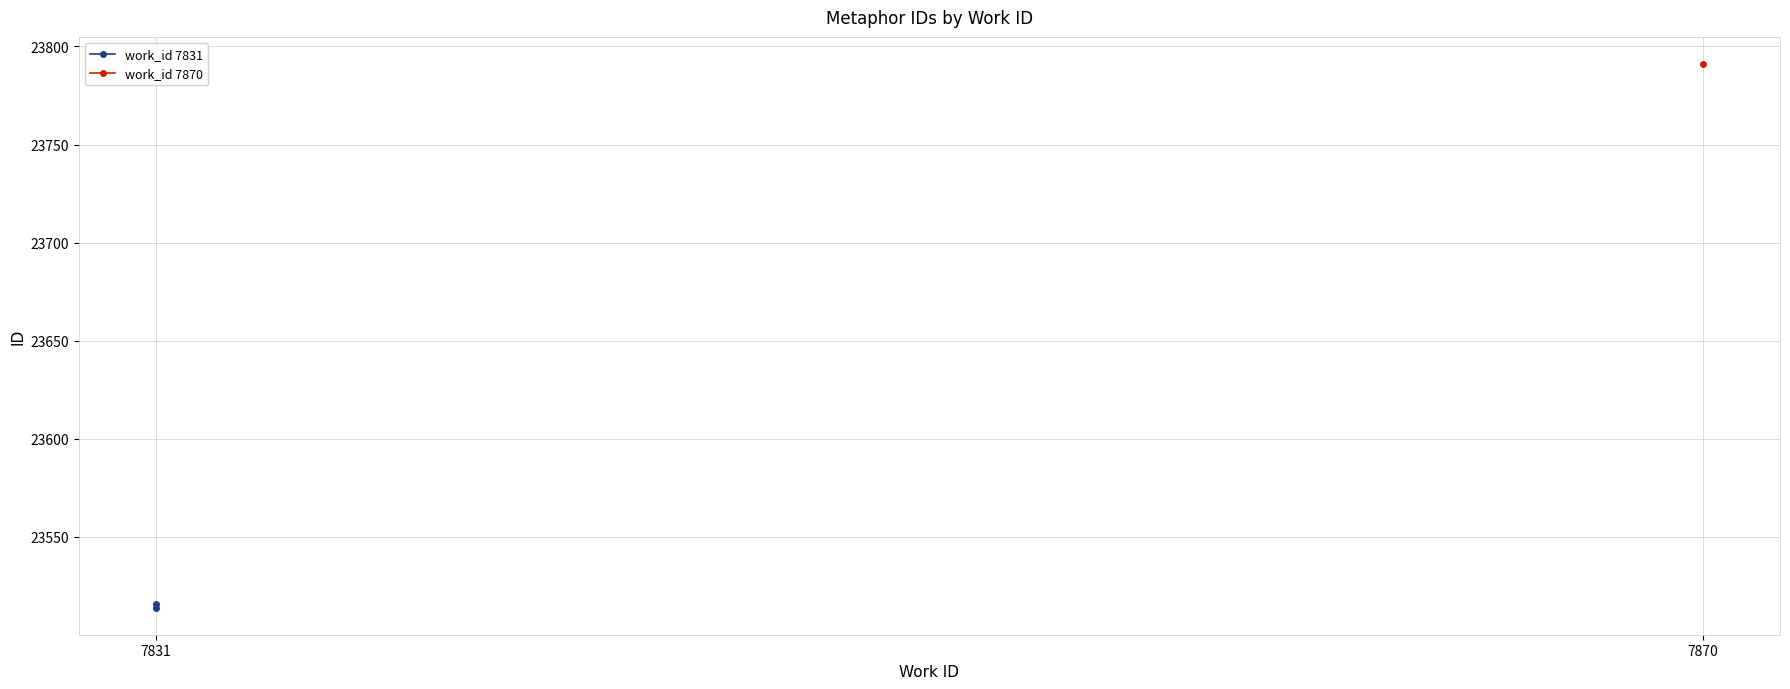

Which category has the lowest value across all series?

7831